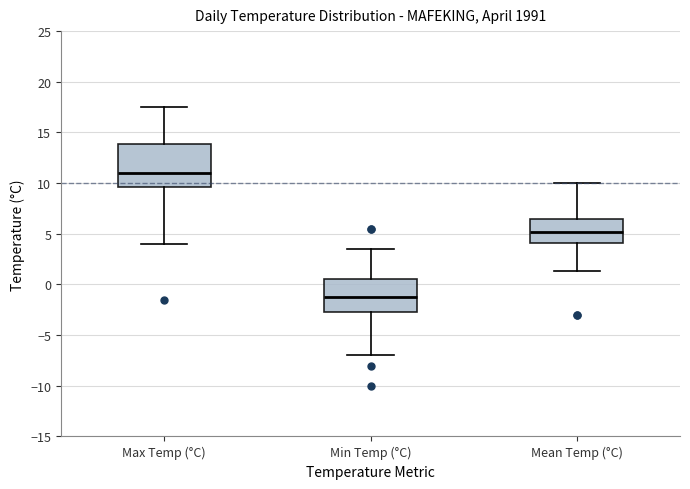

Reading left to right, read every box against the y-axis: the position of its median line, the range the box covers, and the ends of its whiskers. The values are not printed on the chart, so give them approximately, as read against the axis.

Max Temp (°C): median 11.0, box 9.5 to 14.0, whiskers 4.0 to 17.5
Min Temp (°C): median -1.0, box -2.5 to 0.5, whiskers -7.0 to 3.5
Mean Temp (°C): median 5.0, box 4.0 to 6.5, whiskers 1.5 to 10.0